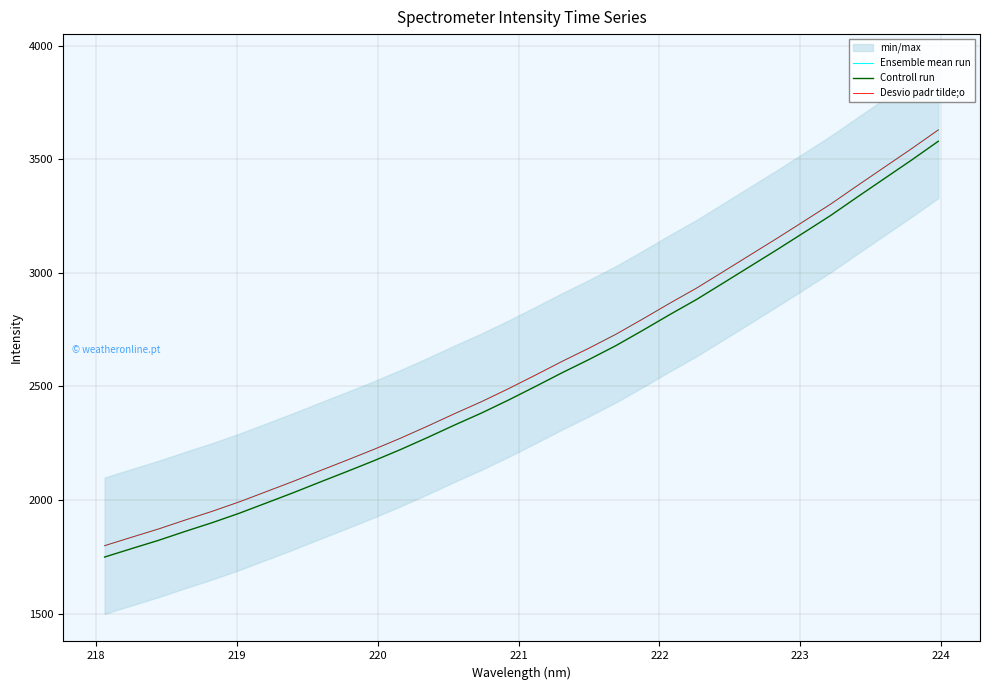

What is the label of the 29th point from the right?

220